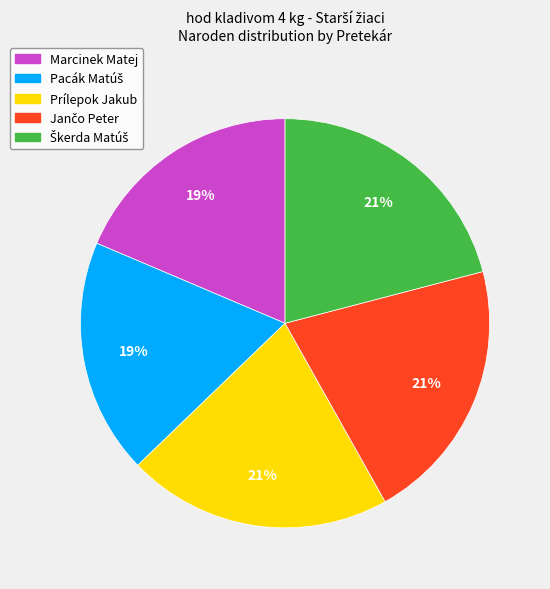

The Marcinek Matej slice represents 19% of the pie. True or false?

True